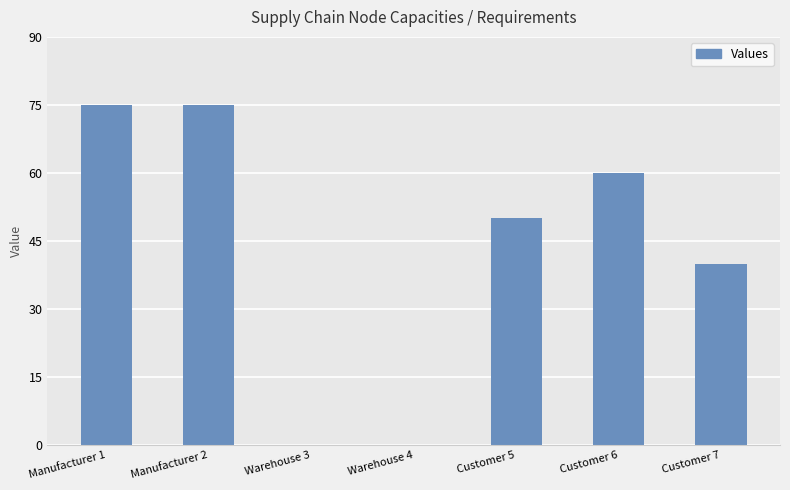

The chart shows a value of 46 at Warehouse 3. True or false?

False